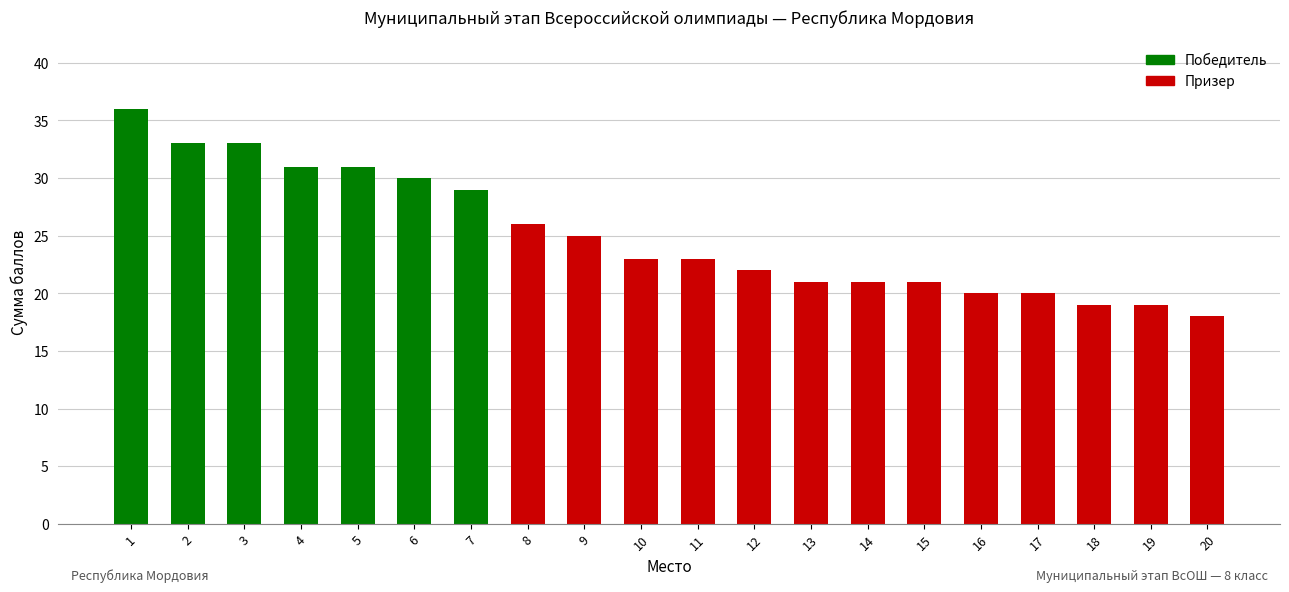

Count the number of categories in the chart.

20